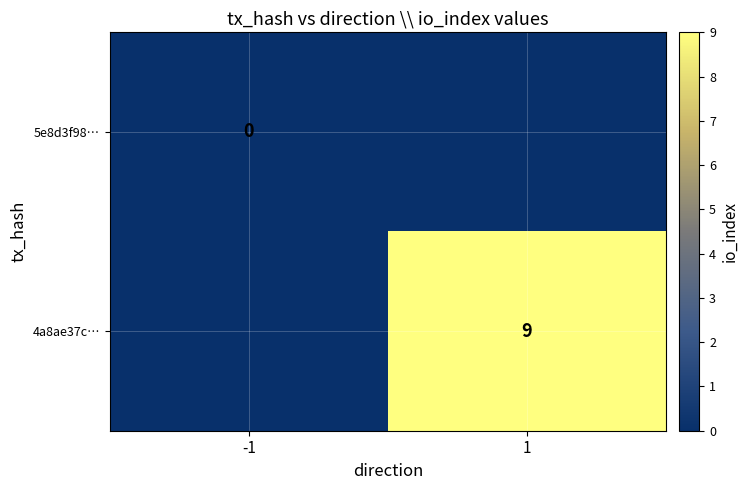

The value of 4a8ae37c… at 1 is 9. True or false?

True